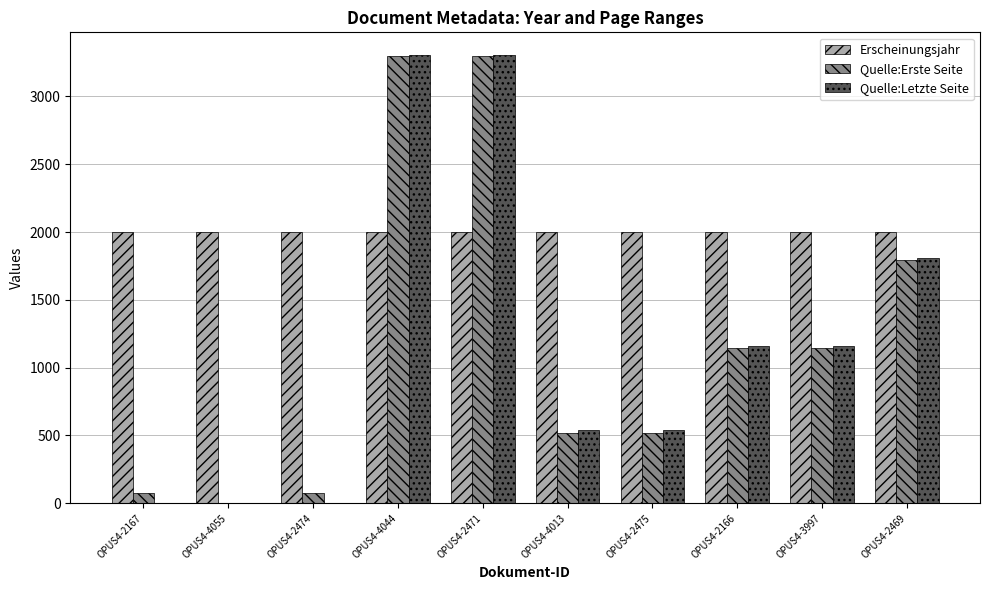

Which series has the largest total across all categories?

Erscheinungsjahr